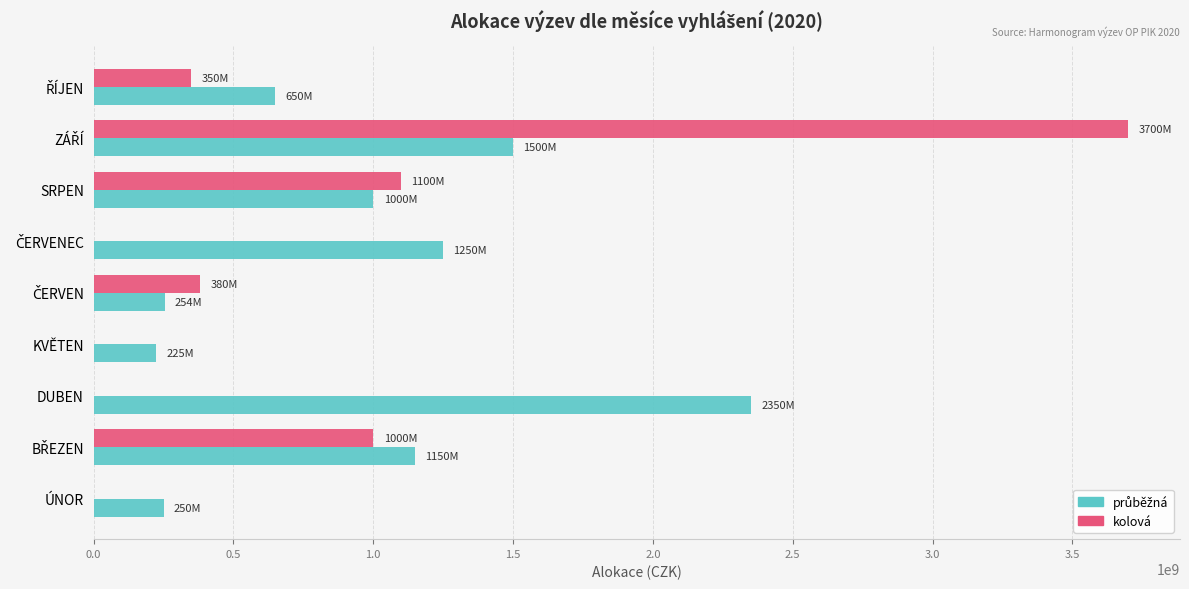

Which series has the widest spread of values?

kolová